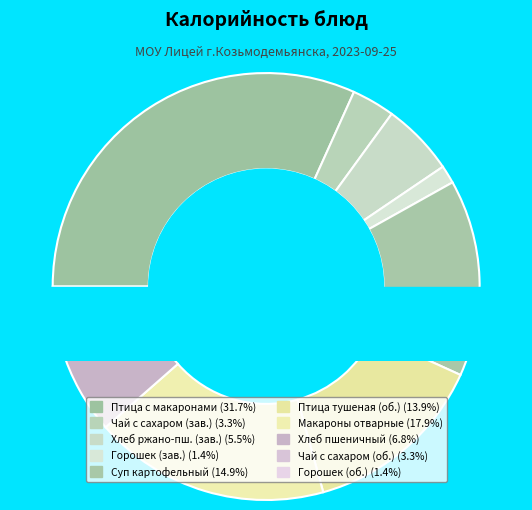

How much of the chart is everything except Хлеб ржано-пшеничный (завтрак)?

94.5%